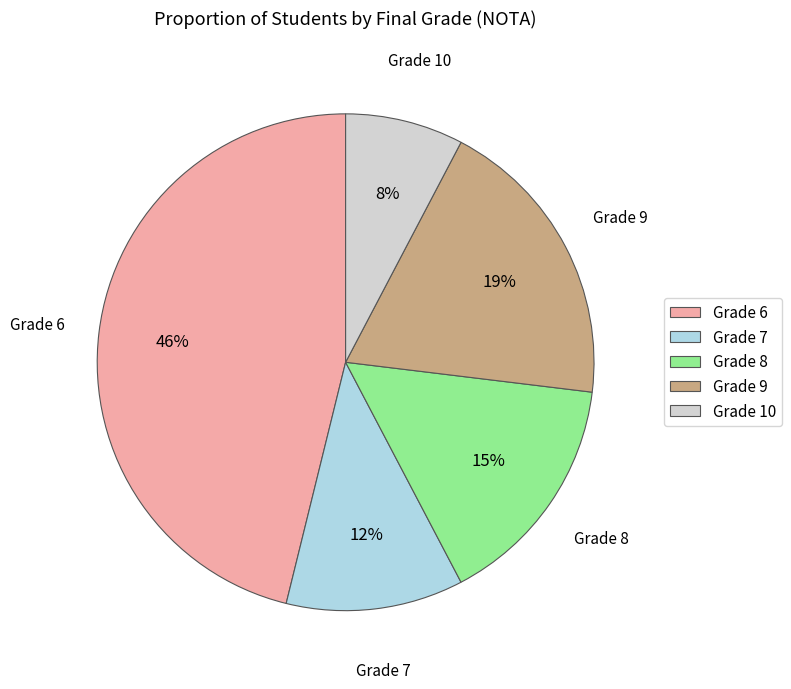

To the nearest percent, what portion does Grade 7 represent?

12%